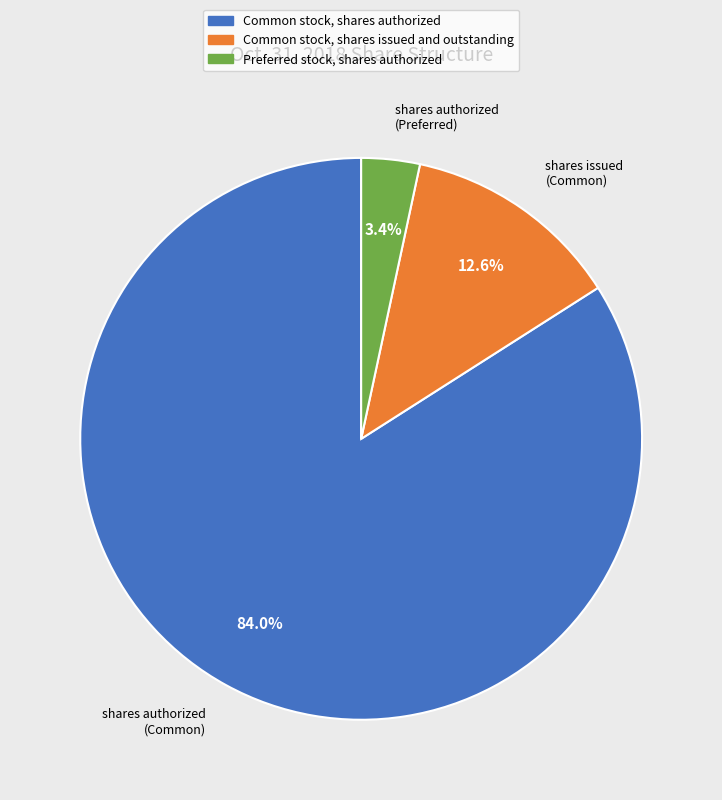

Is the sum of Common stock, shares authorized and Preferred stock, shares authorized greater than half?

Yes